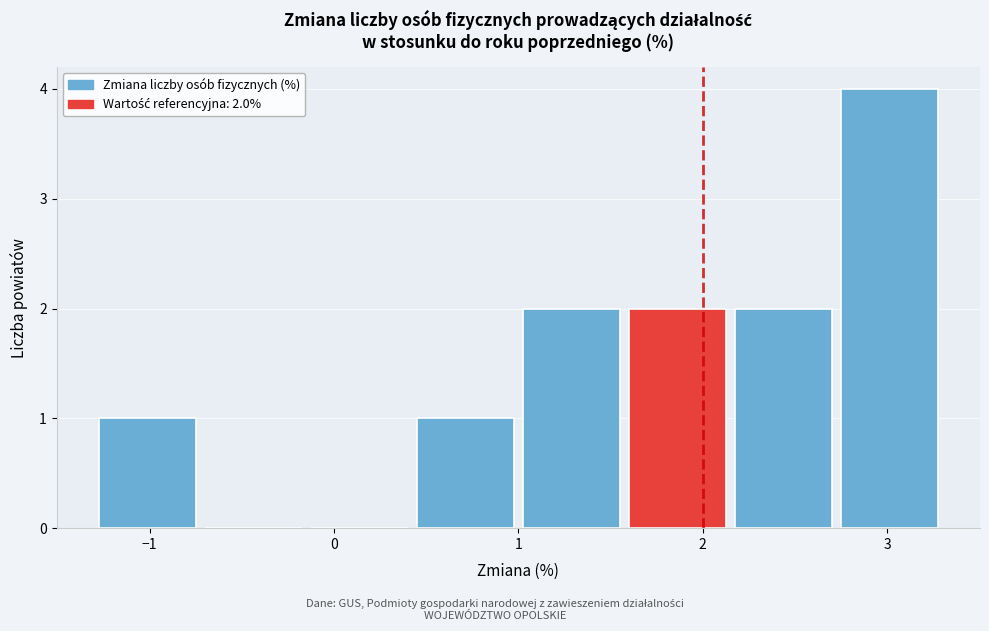

Over which range of the x-axis is the bar tallest?

2.7 to 3.3